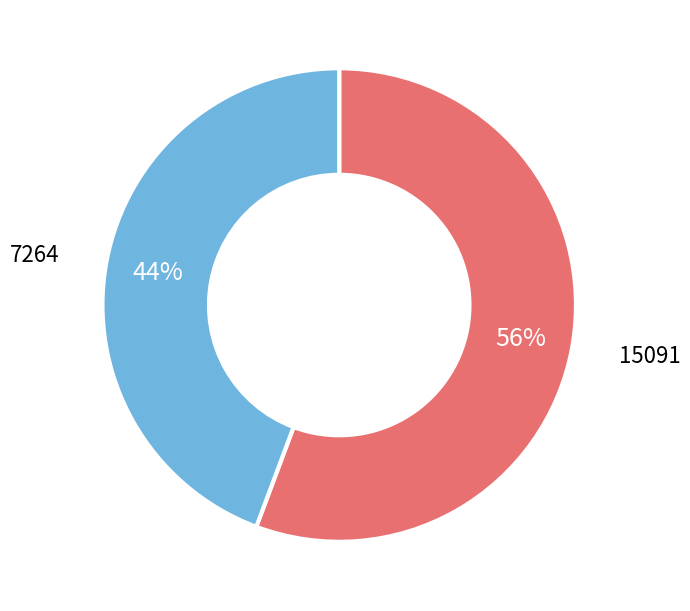

Does 7264 account for over 50% of the chart?

No